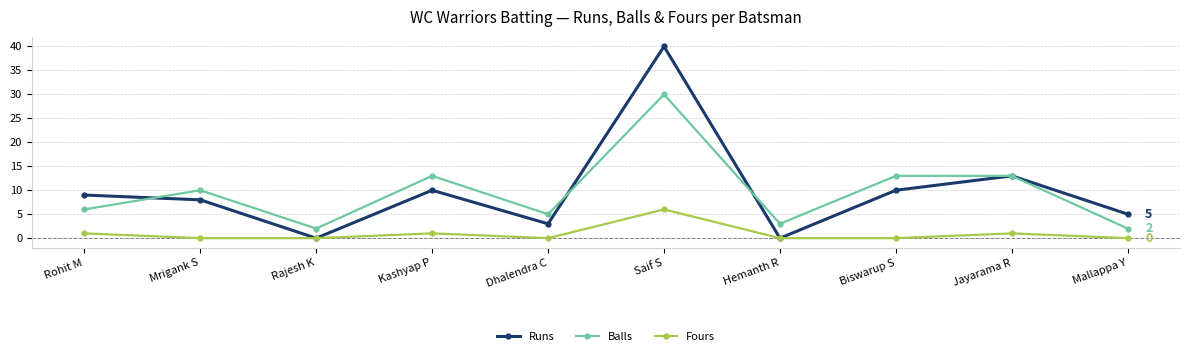

What are all the series names shown in the legend?

Runs, Balls, Fours